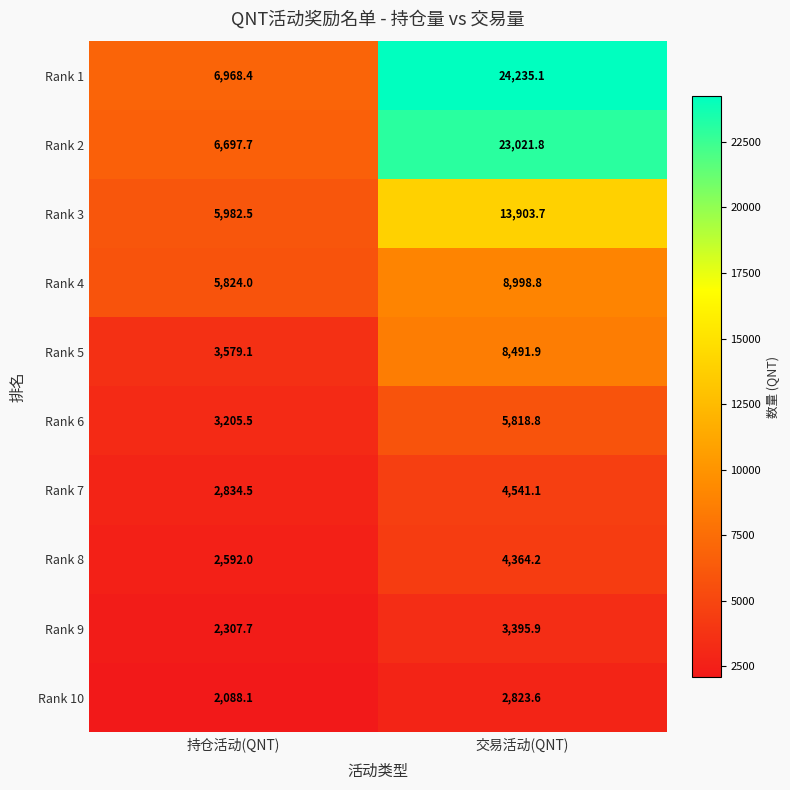

Reading left to right, list all the values displayed in this chart.

Rank 1: 6968.4	24235.1
Rank 2: 6697.7	23021.8
Rank 3: 5982.5	13903.7
Rank 4: 5824.0	8998.8
Rank 5: 3579.1	8491.9
Rank 6: 3205.5	5818.8
Rank 7: 2834.5	4541.1
Rank 8: 2592.0	4364.2
Rank 9: 2307.7	3395.9
Rank 10: 2088.1	2823.6